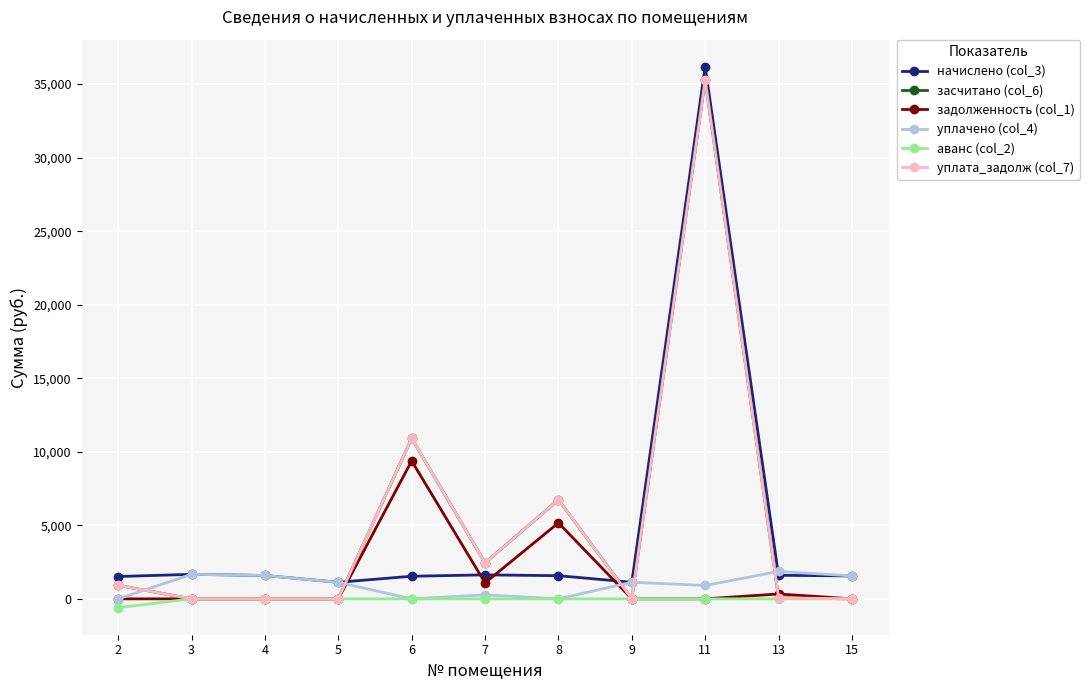

What is the maximum value shown in the chart?

36182.7